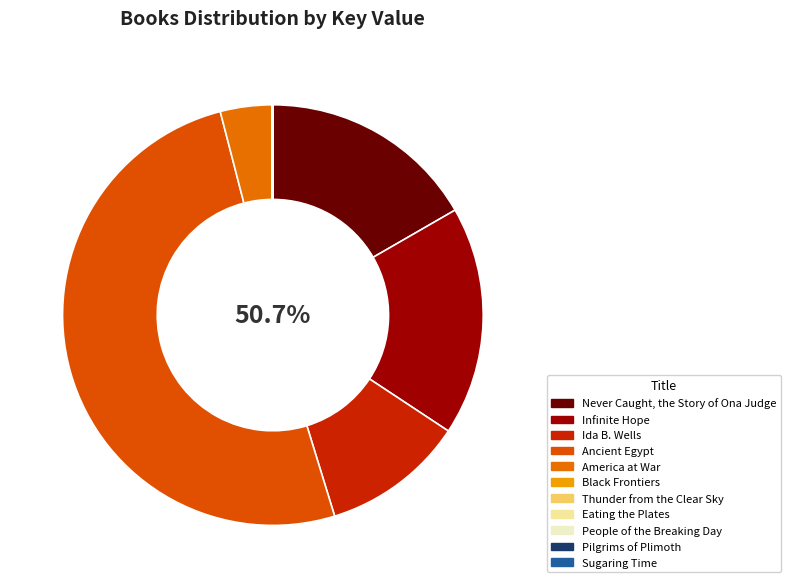

How many slices are in this pie chart?

11